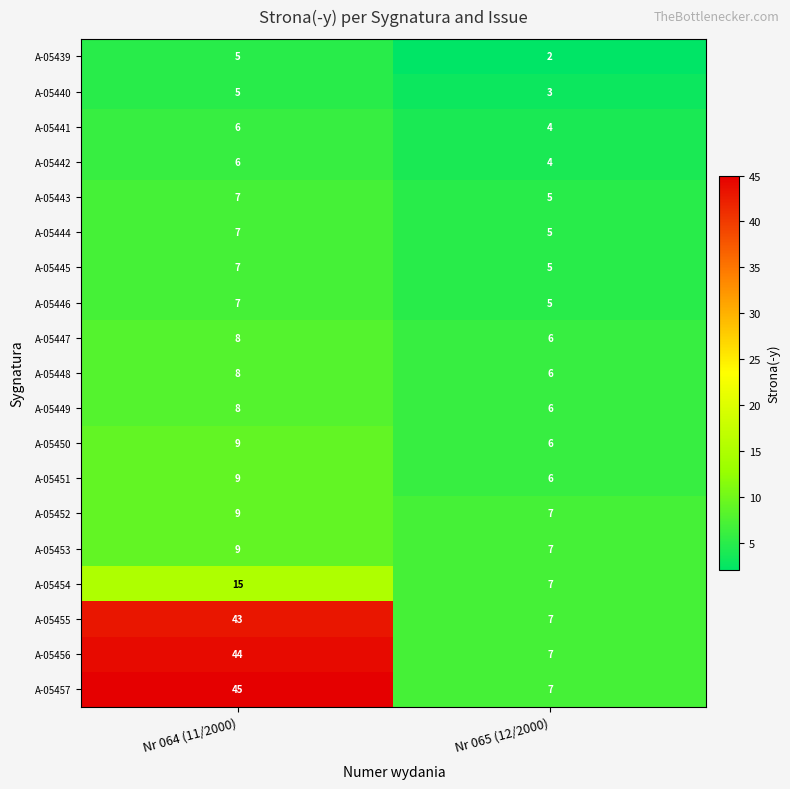

What is the highest value of the A-05451 series?

9